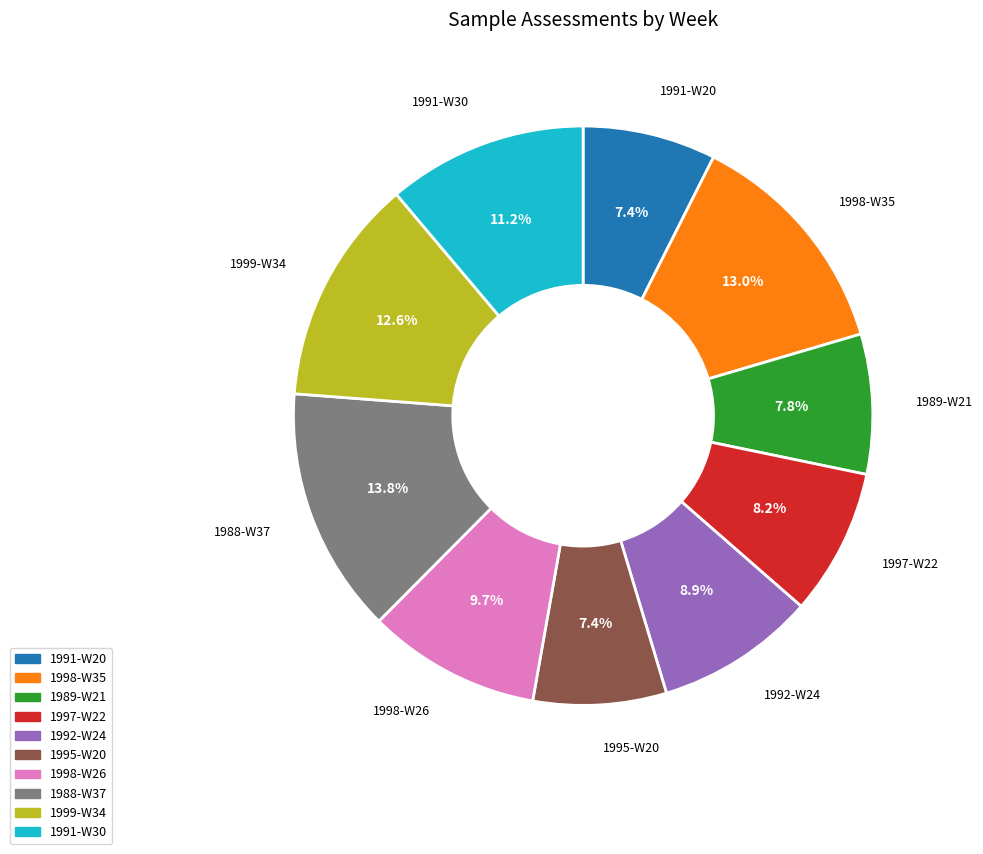

What is the ratio of the value at 1995-W20 to the value at 1998-W35?

0.6